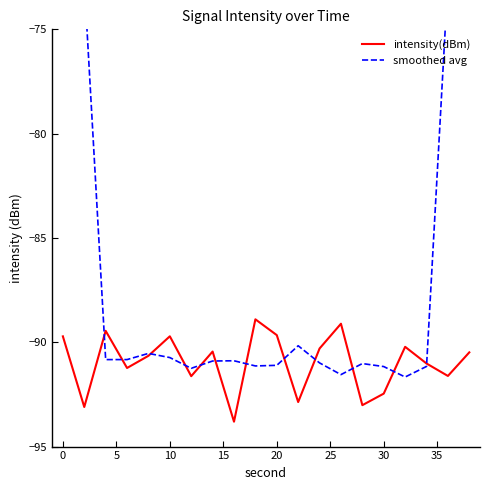

What is the value of the intensity(dBm) point at the 2nd from the left?

-93.1